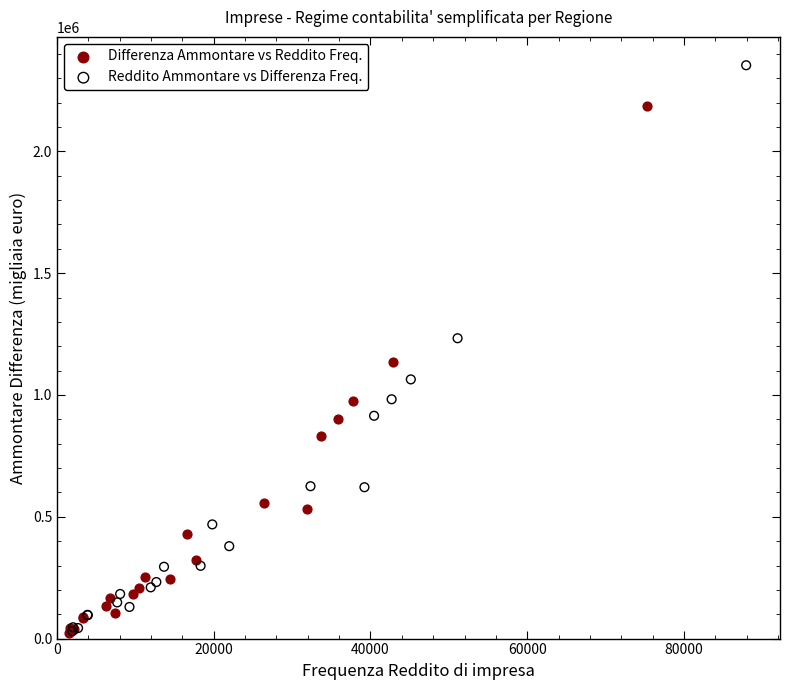

What are all the series names shown in the legend?

Differenza Ammontare vs Reddito Freq., Reddito Ammontare vs Differenza Freq.